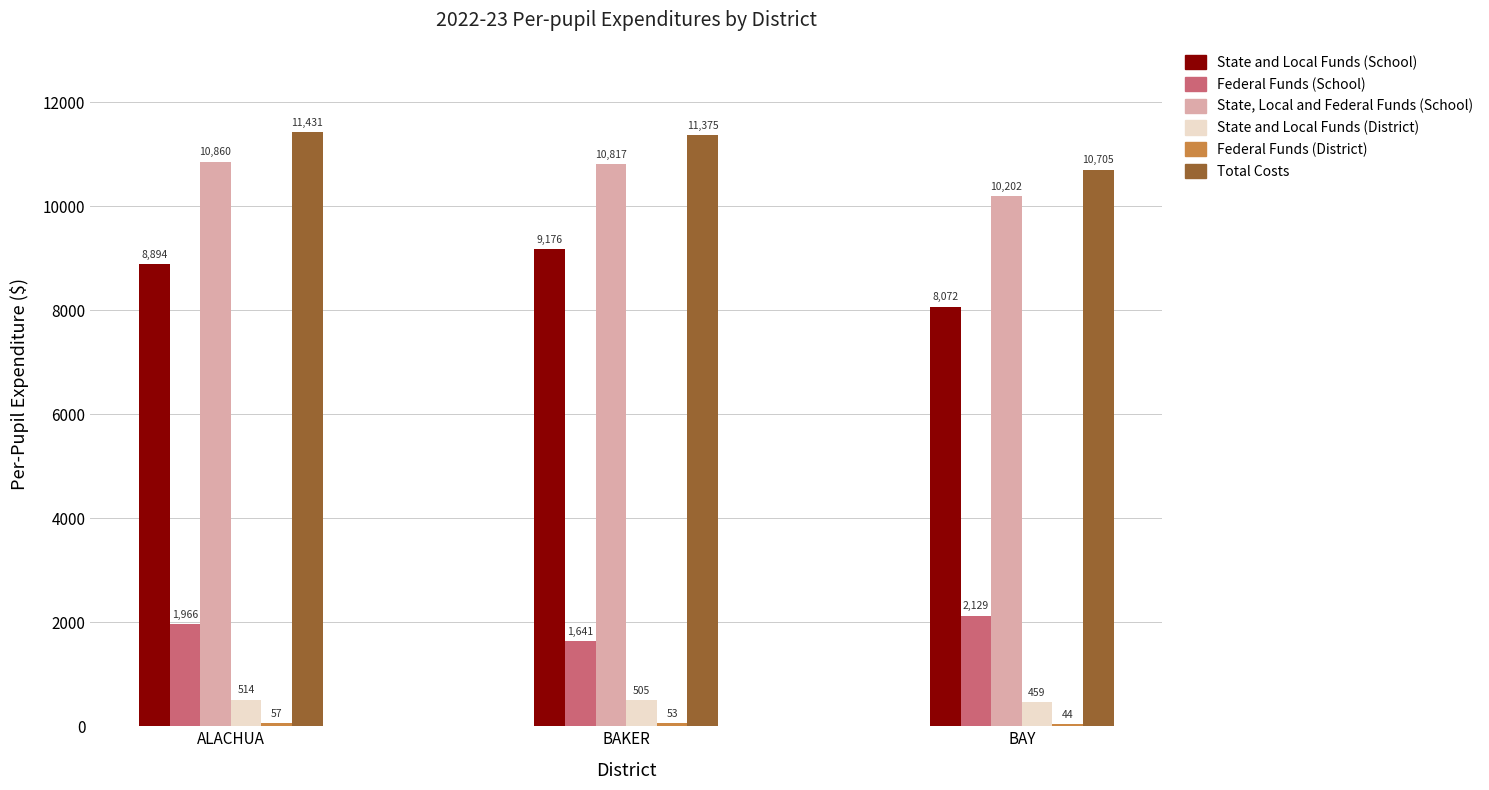

How many data points does each series have?

3